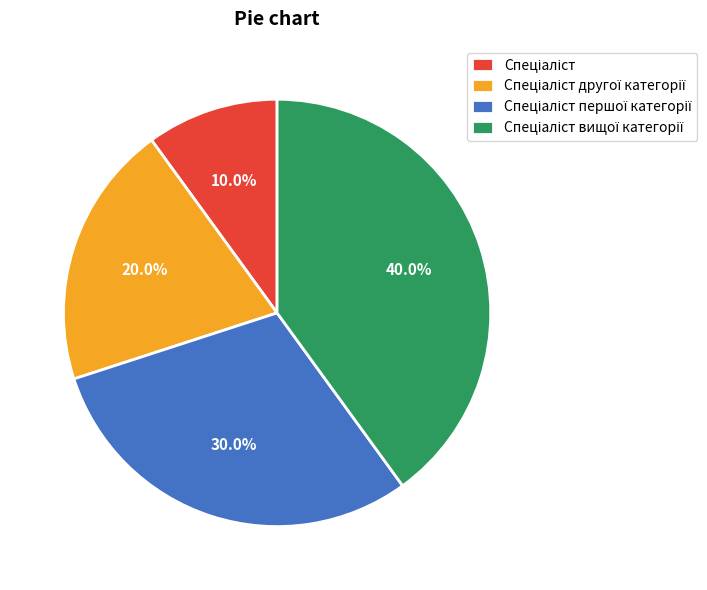

Is there any slice that represents more than half of the pie?

No